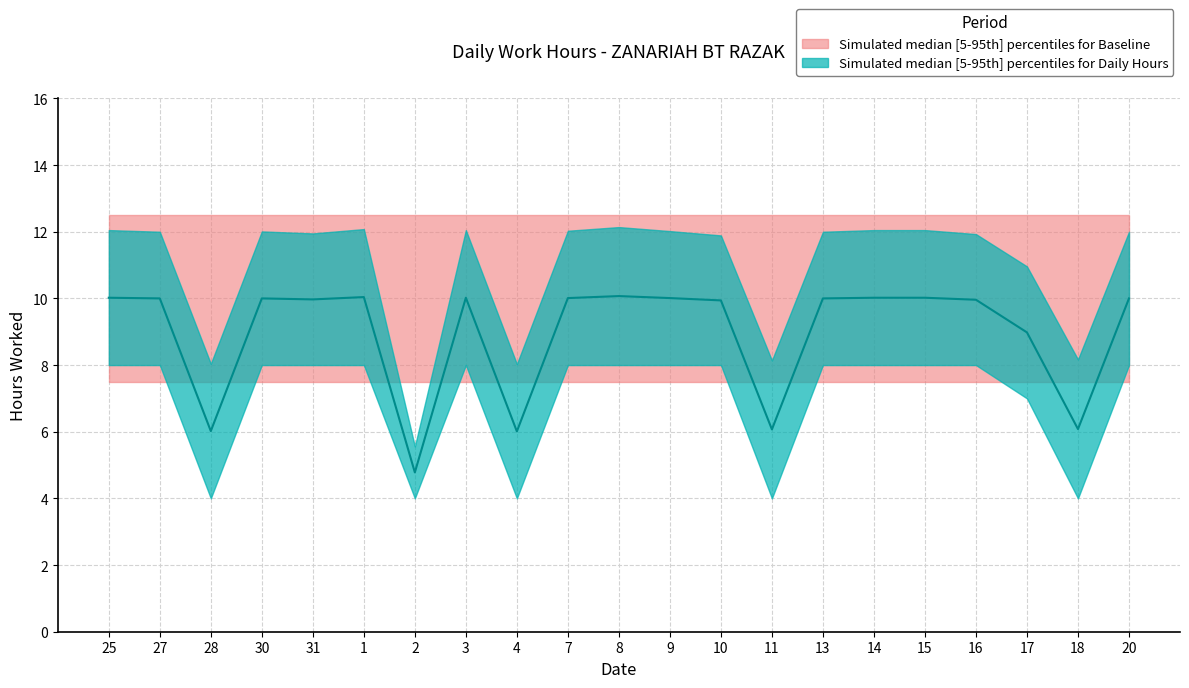

What is the difference between the highest and lowest values at 28?

8.5